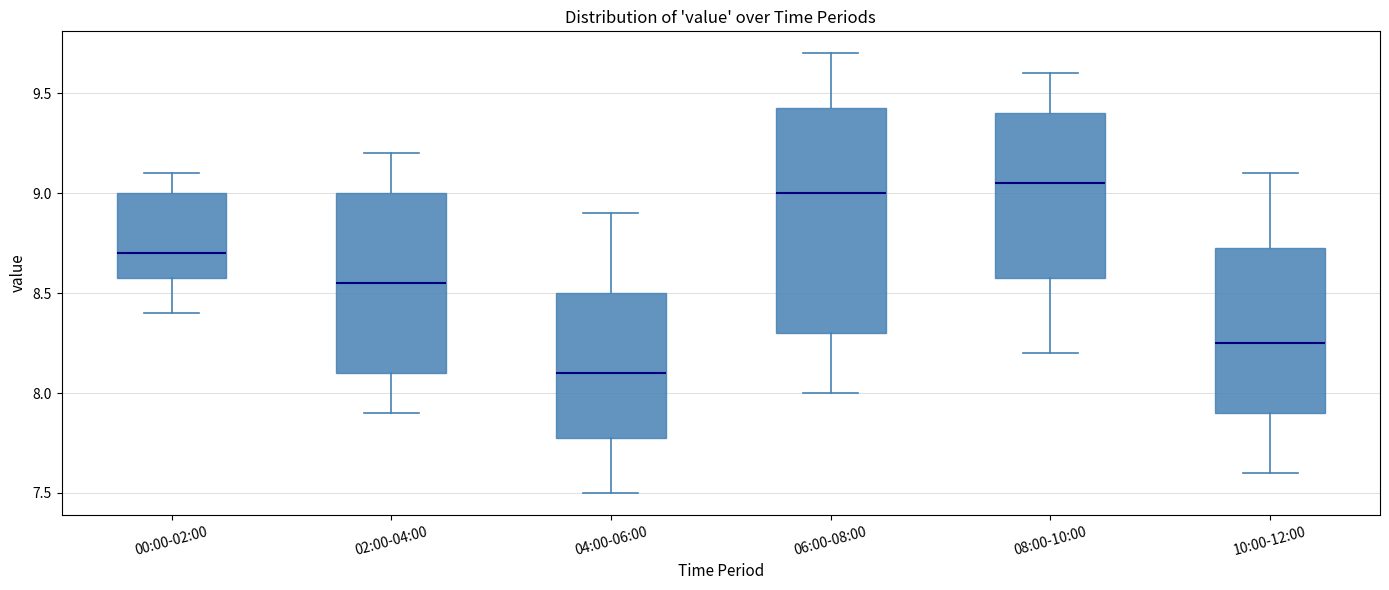

Reading left to right, read every box against the y-axis: the position of its median line, the range the box covers, and the ends of its whiskers. The values are not printed on the chart, so give them approximately, as read against the axis.

00:00-02:00: median 8.70, box 8.60 to 9.00, whiskers 8.40 to 9.10
02:00-04:00: median 8.55, box 8.10 to 9.00, whiskers 7.90 to 9.20
04:00-06:00: median 8.10, box 7.80 to 8.50, whiskers 7.50 to 8.90
06:00-08:00: median 9.00, box 8.30 to 9.45, whiskers 8.00 to 9.70
08:00-10:00: median 9.05, box 8.60 to 9.40, whiskers 8.20 to 9.60
10:00-12:00: median 8.25, box 7.90 to 8.75, whiskers 7.60 to 9.10